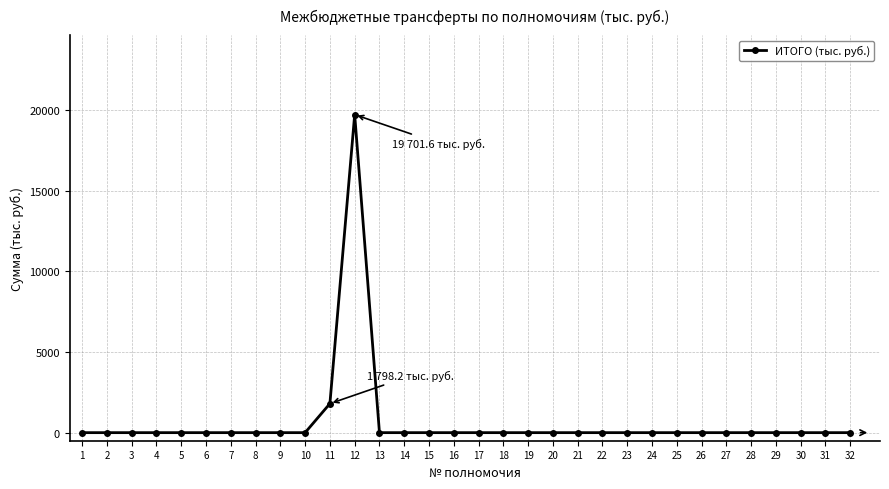

Reading left to right, list all the values displayed in this chart.

0.0	0.0	0.0	0.0	0.0	0.0	0.0	0.0	0.0	0.0	1798.2	19701.6	0.0	0.0	0.0	0.0	0.0	0.0	0.0	0.0	0.0	0.0	0.0	0.0	0.0	0.0	0.0	0.0	0.0	0.0	0.0	0.0